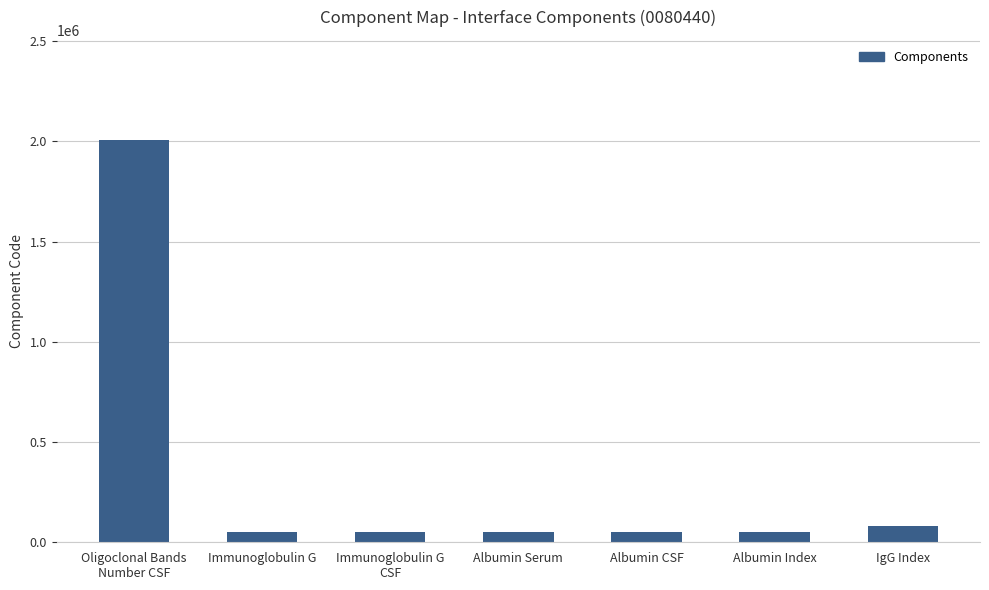

What is the average value?

334029